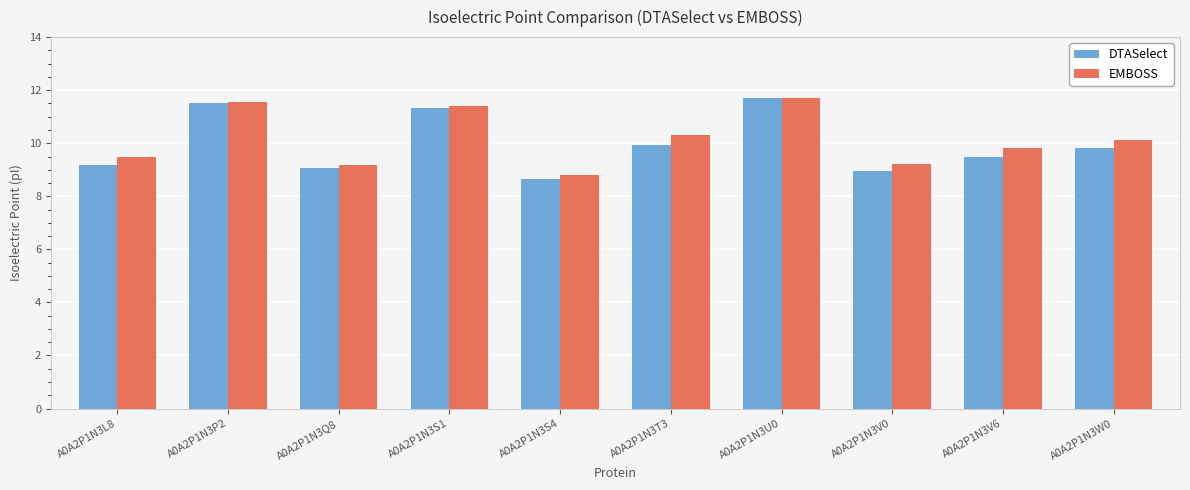

Reading left to right, what are all the values shown in this chart?

DTASelect: A0A2P1N3L8=9.2	A0A2P1N3P2=11.5	A0A2P1N3Q8=9.0	A0A2P1N3S1=11.3	A0A2P1N3S4=8.7	A0A2P1N3T3=9.9	A0A2P1N3U0=11.7	A0A2P1N3V0=8.9	A0A2P1N3V6=9.5	A0A2P1N3W0=9.8
EMBOSS: A0A2P1N3L8=9.5	A0A2P1N3P2=11.6	A0A2P1N3Q8=9.2	A0A2P1N3S1=11.4	A0A2P1N3S4=8.8	A0A2P1N3T3=10.3	A0A2P1N3U0=11.7	A0A2P1N3V0=9.2	A0A2P1N3V6=9.8	A0A2P1N3W0=10.1